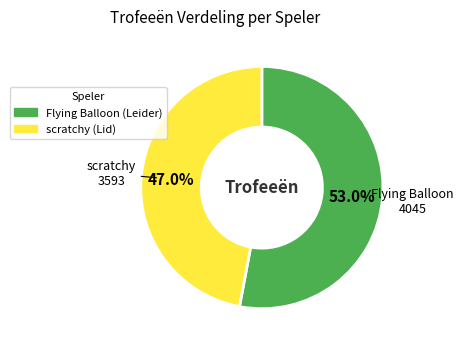

Is there any slice that represents more than half of the pie?

Yes